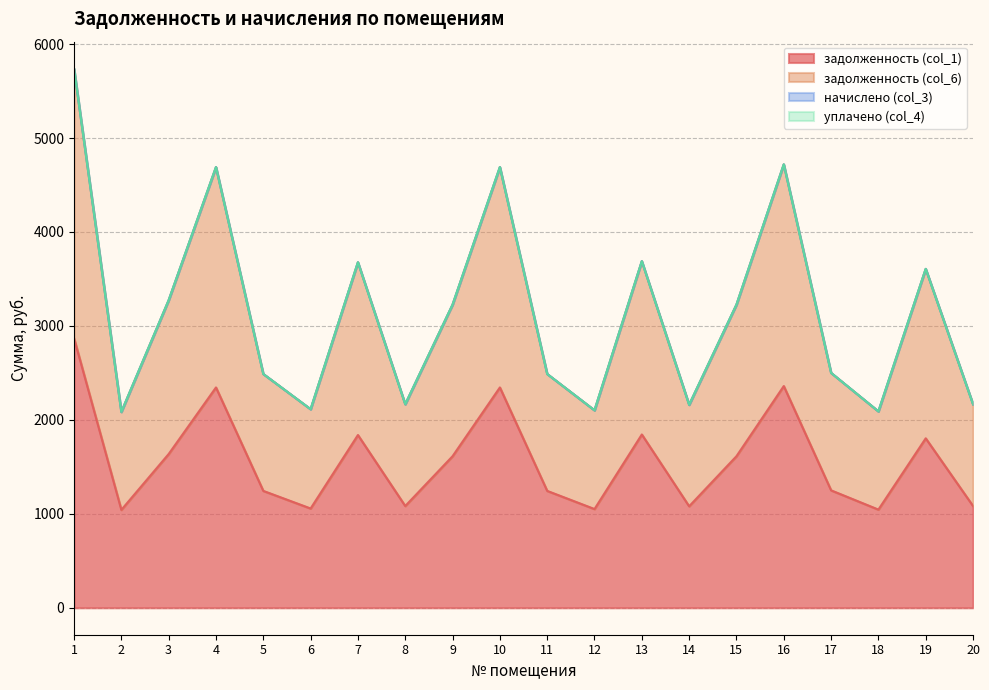

What is the greatest value displayed?

5738.9